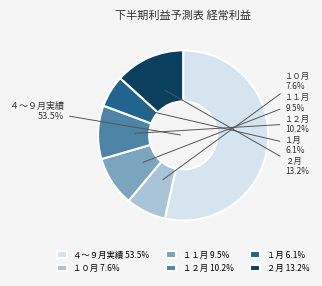

To the nearest percent, what portion does １０月 represent?

8%